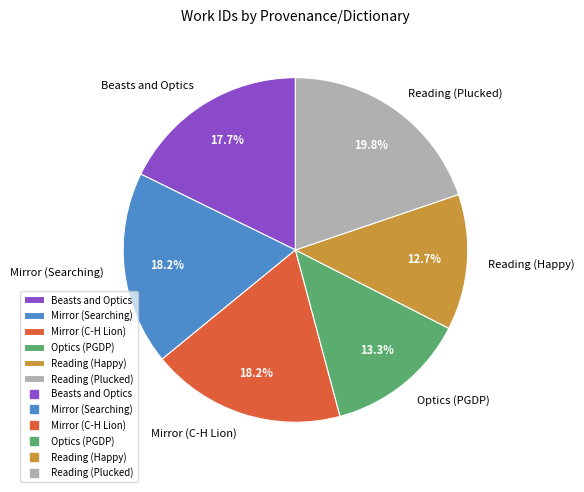

Which has a higher value, Optics (PGDP) or Mirror (C-H Lion)?

Mirror (C-H Lion)